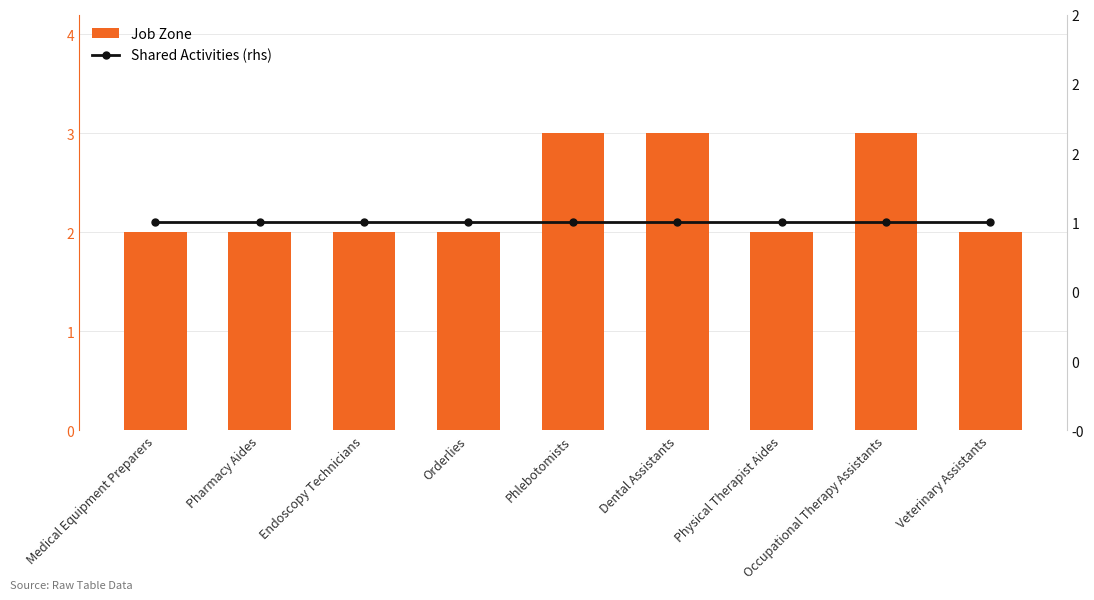

What is the total value across all series at Endoscopy Technicians?

3